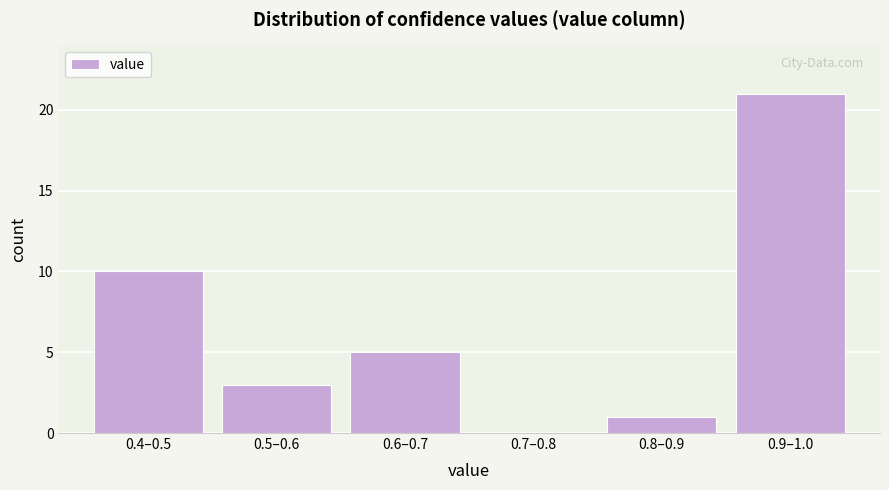

Reading left to right, what are all the values shown in this chart?

0.4–0.5=10	0.5–0.6=3	0.6–0.7=5	0.7–0.8=0	0.8–0.9=1	0.9–1.0=21